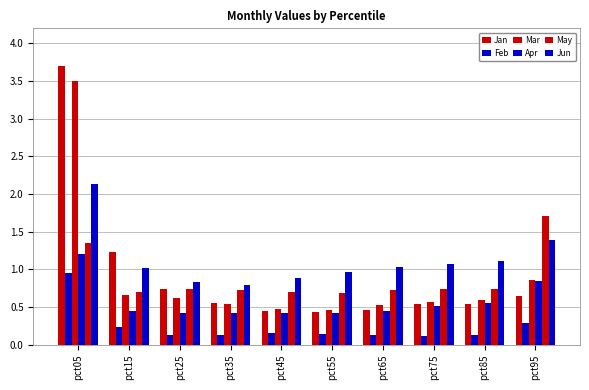

How many data points does each series have?

10